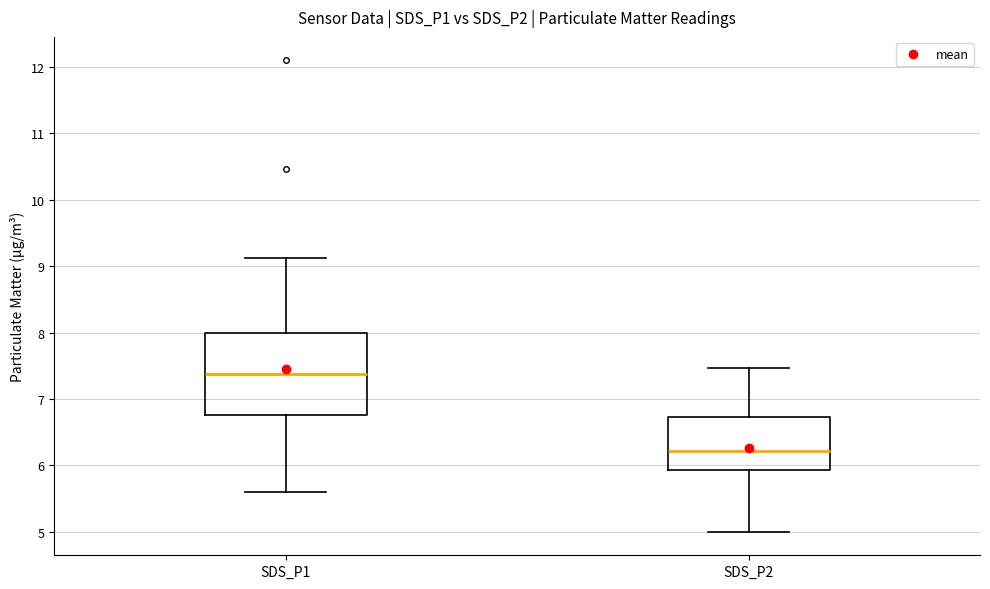

Which box is the tallest, from its lower edge to its upper edge?

SDS_P1